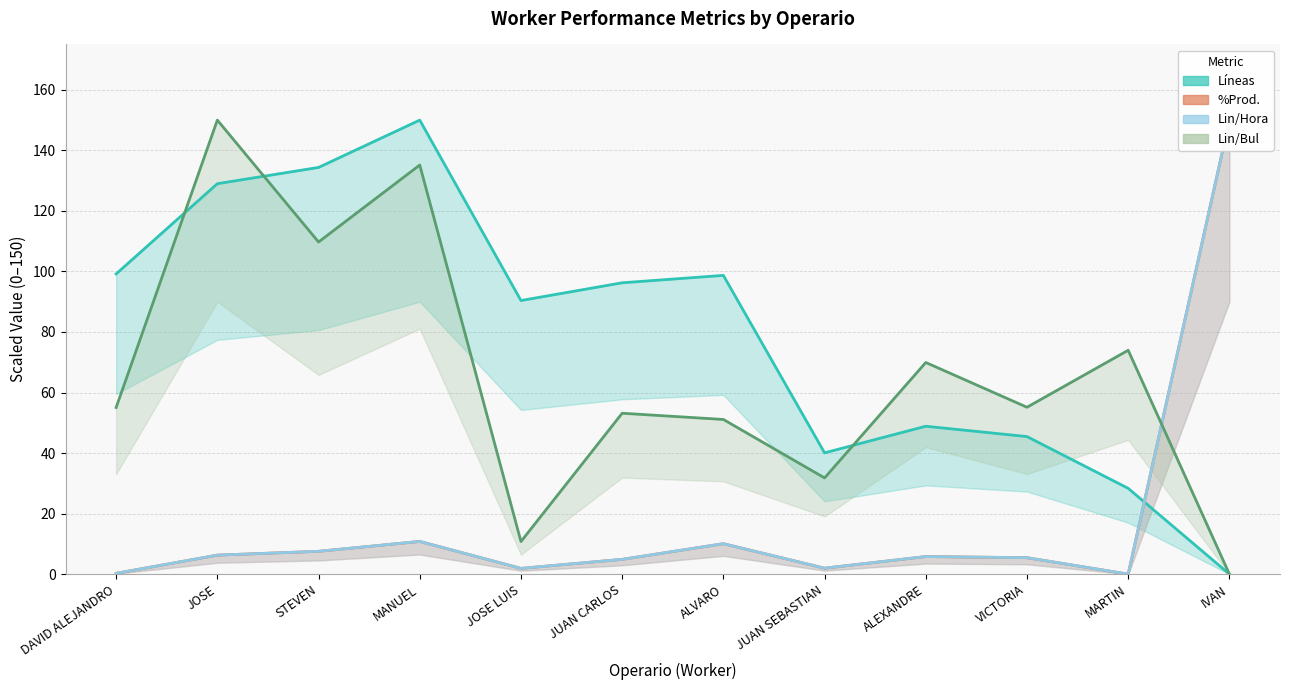

How many positive values does the %Prod. series have?

11